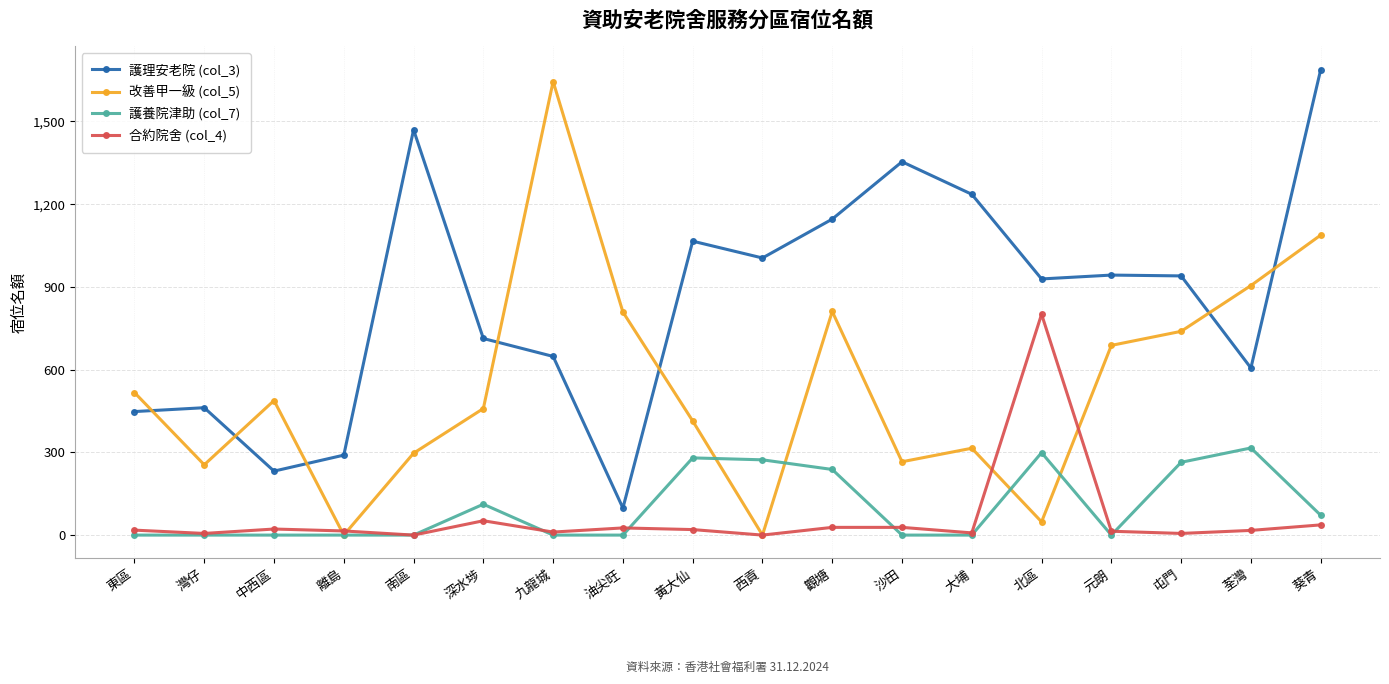

True or false: 護理安老院 (col_3) and 護養院津助 (col_7) cross at least once.

False